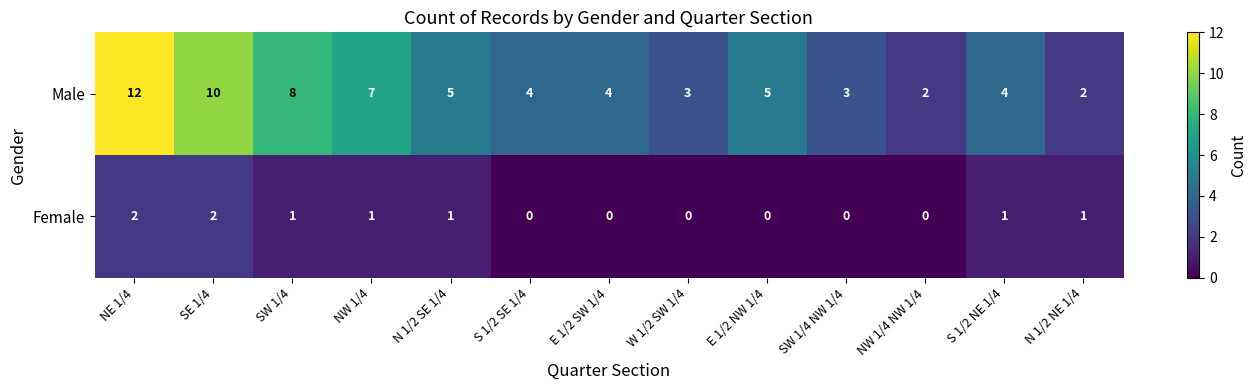

Which series has the largest total across all categories?

Male